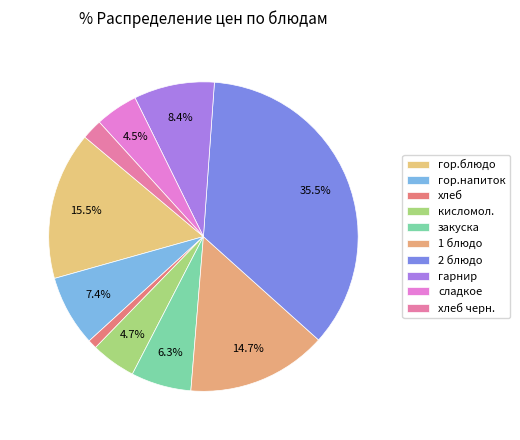

Which category has the biggest portion of the pie?

2 блюдо